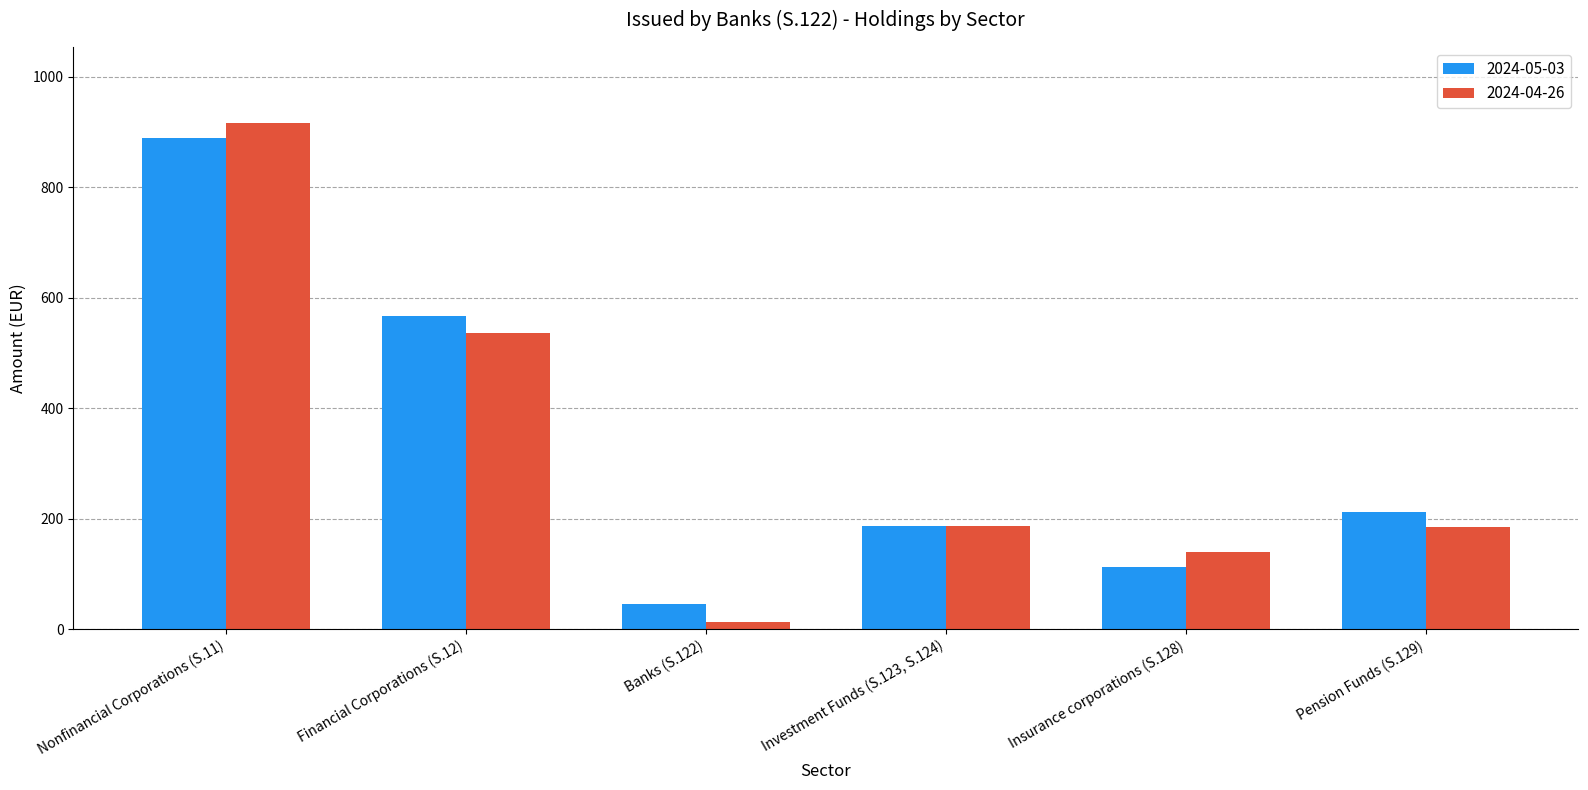

The 2024-05-03 series shows 45.3 at Banks (S.122). True or false?

True